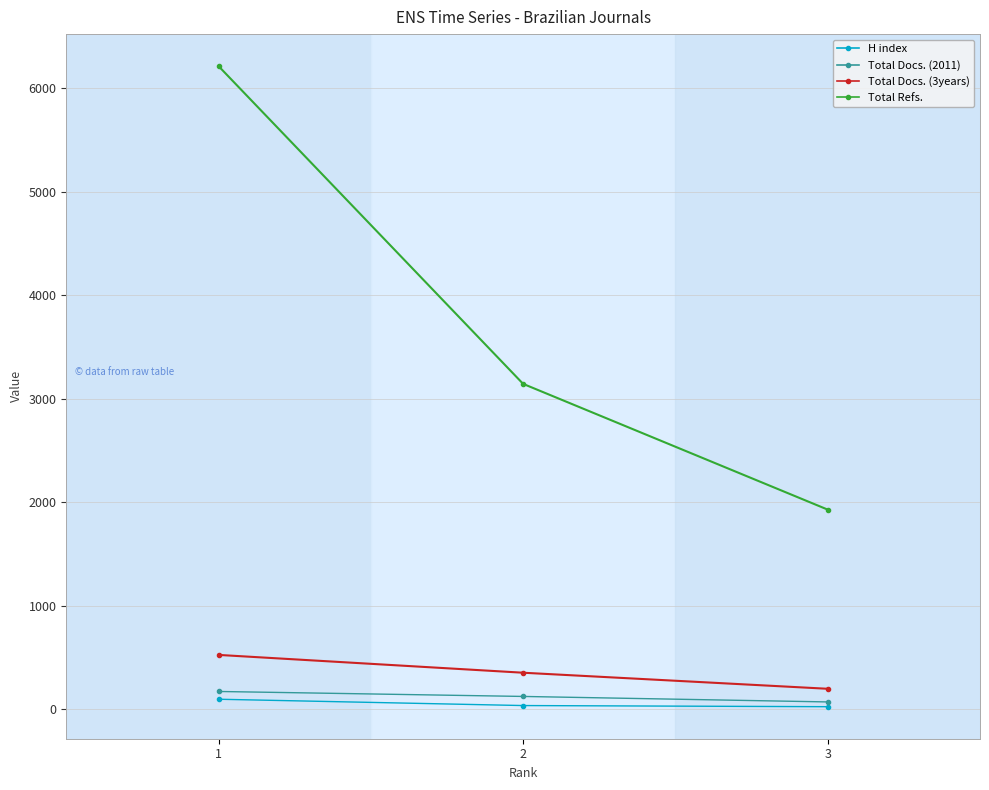

The value of Total Refs. at 1 is 6211. True or false?

True